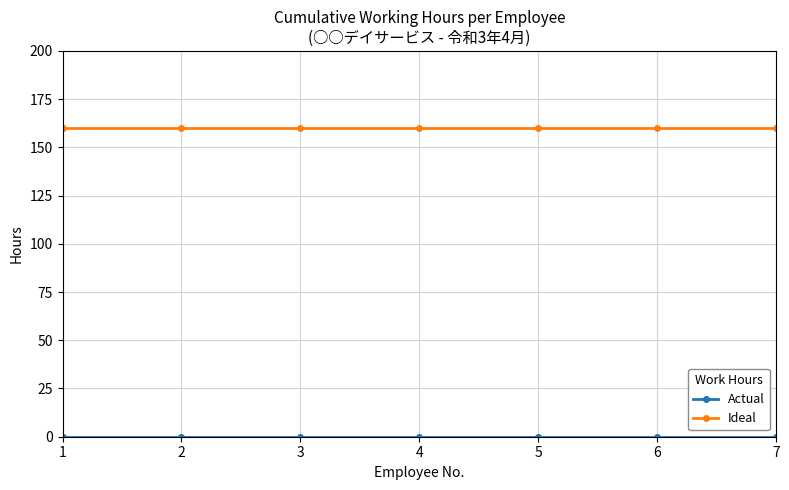

What value does the Ideal series have at 3?

160